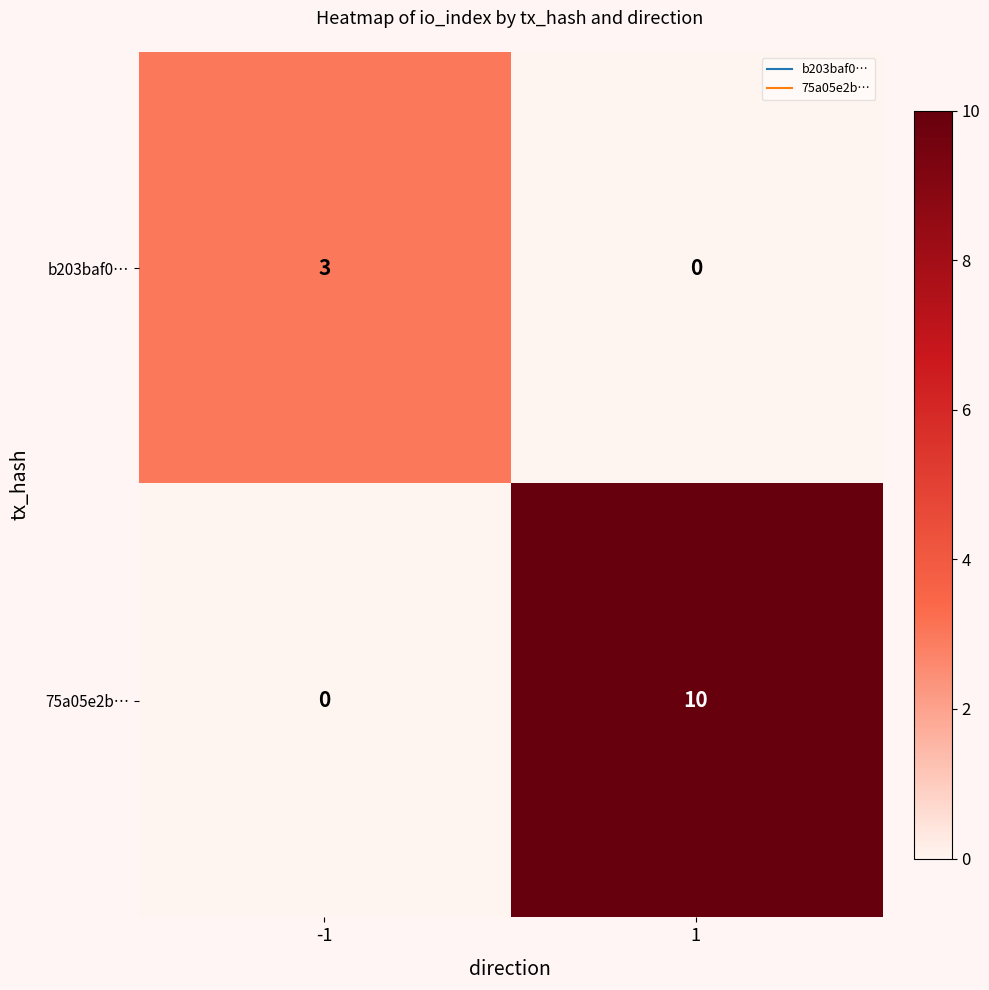

What is the sum of the b203baf0… values at -1 and 1?

3